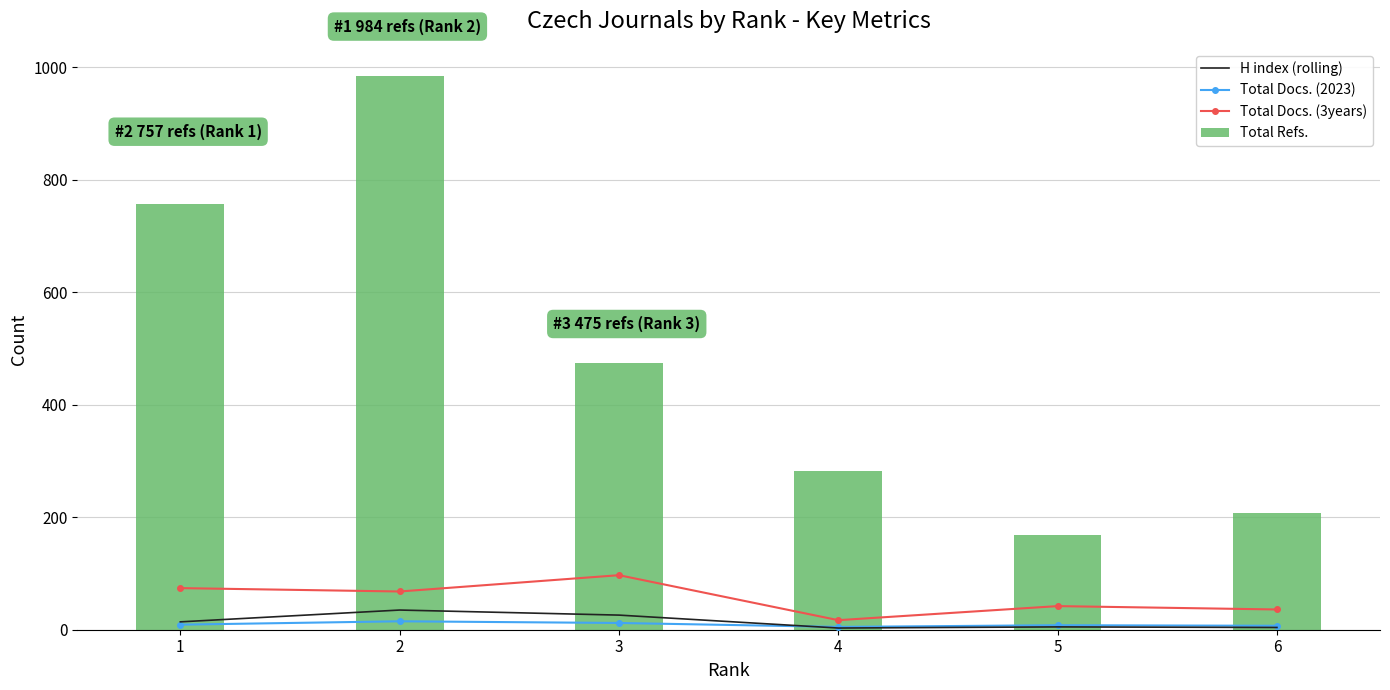

List the labels in order of Total Docs. (3years) value, largest first.

3, 1, 2, 5, 6, 4